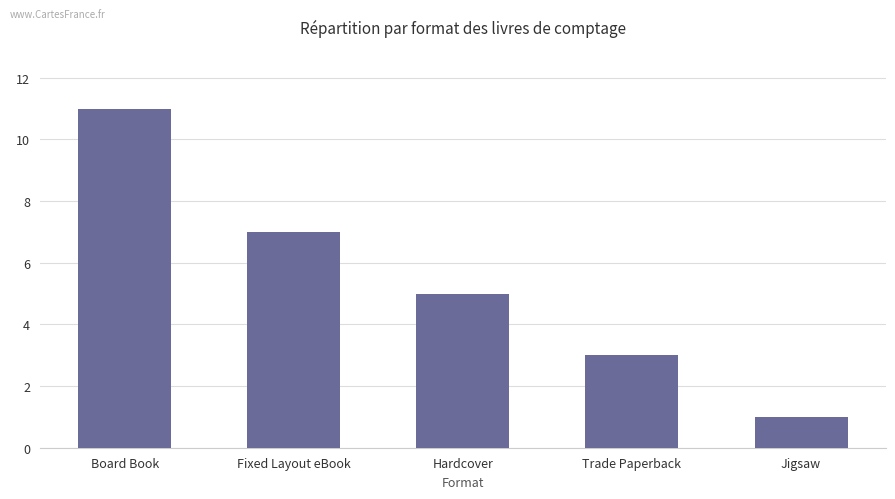

Reading left to right, transcribe all the data shown in this chart.

Board Book=11	Fixed Layout eBook=7	Hardcover=5	Trade Paperback=3	Jigsaw=1